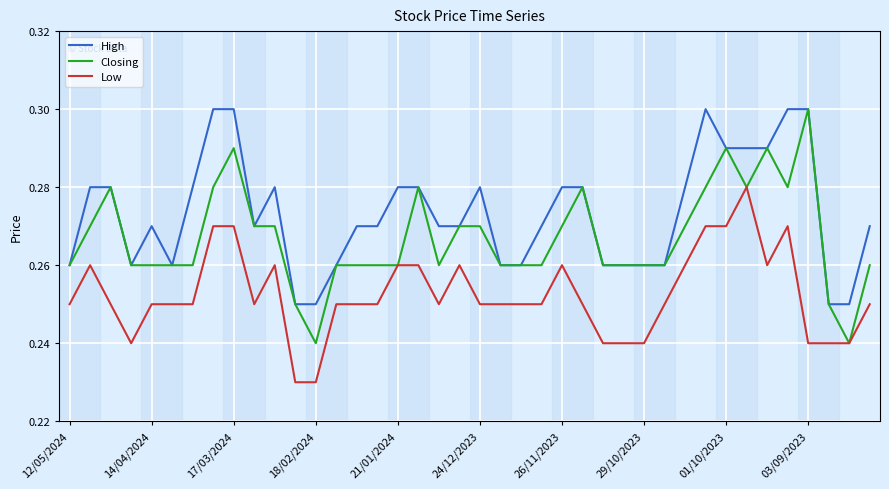

List the series in order of their overall mean, lowest first.

Low, Closing, High